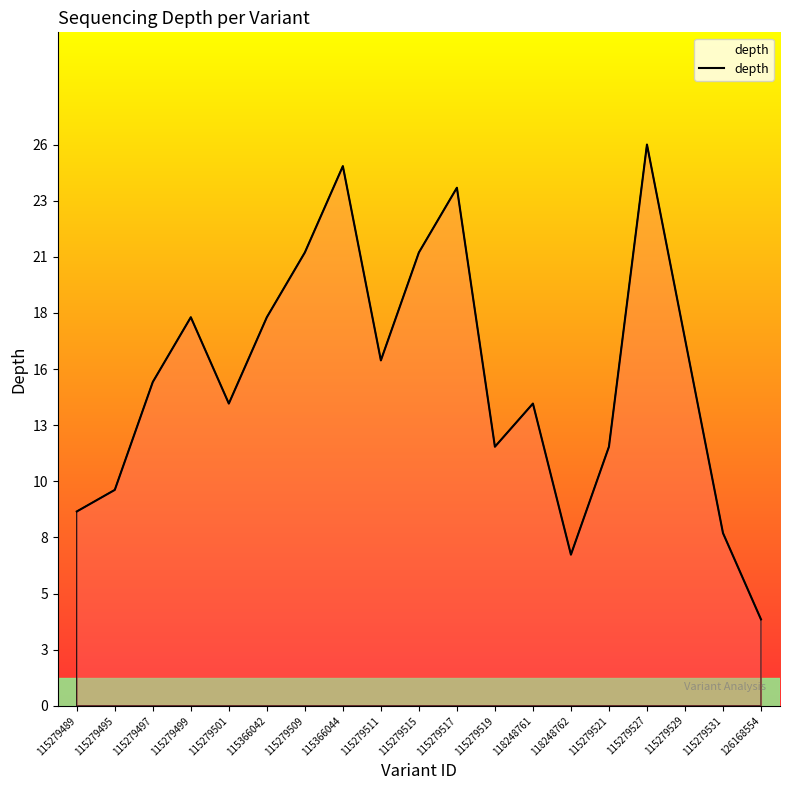

Where is the first local minimum?

115279501